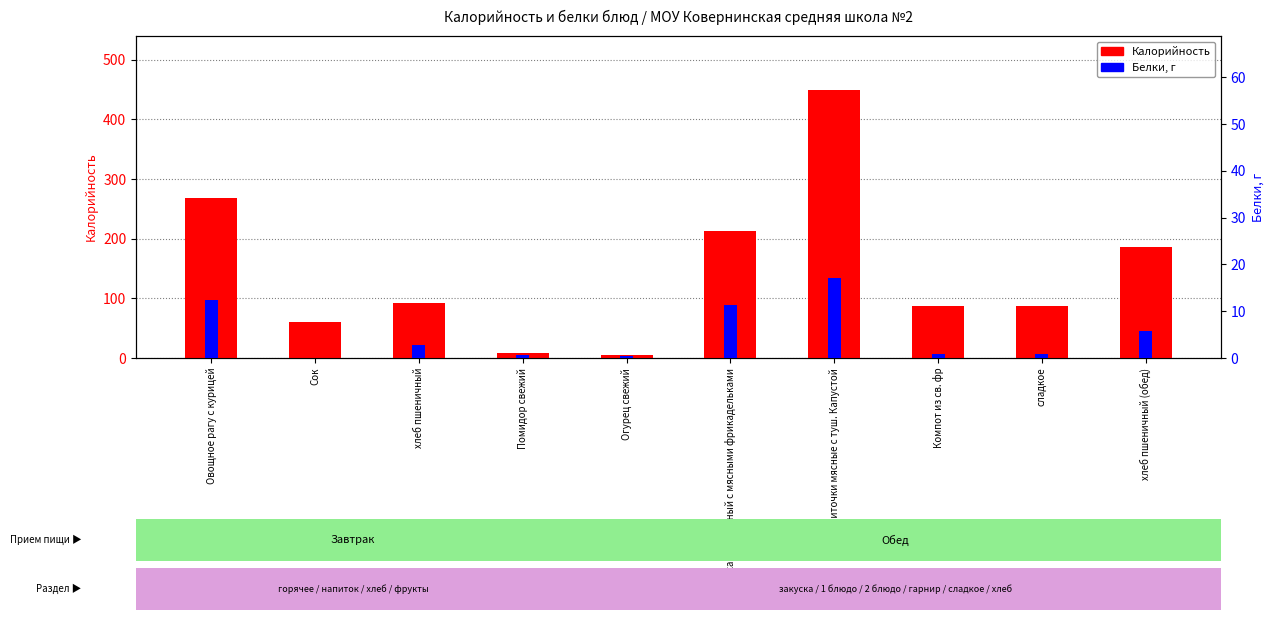

True or false: Калорийность has a value of 243.3 at Биточки мясные с туш. Капустой.

False